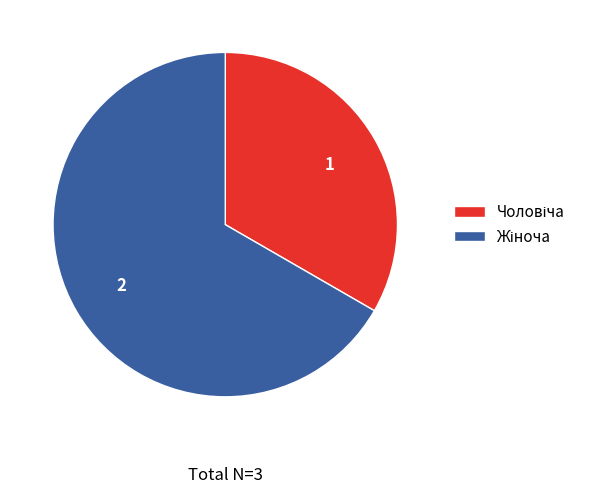

Is there any slice that represents more than half of the pie?

Yes